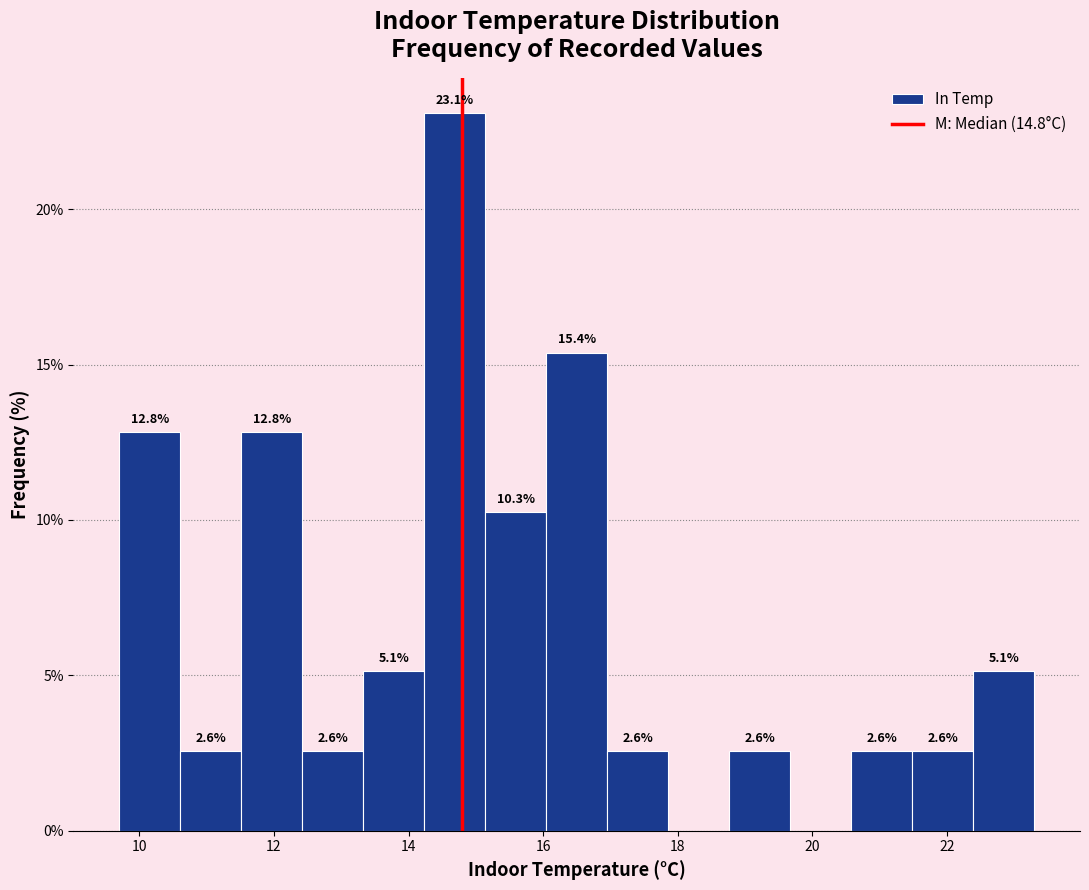

Over which range of the x-axis is the bar tallest?

14.2 to 15.2